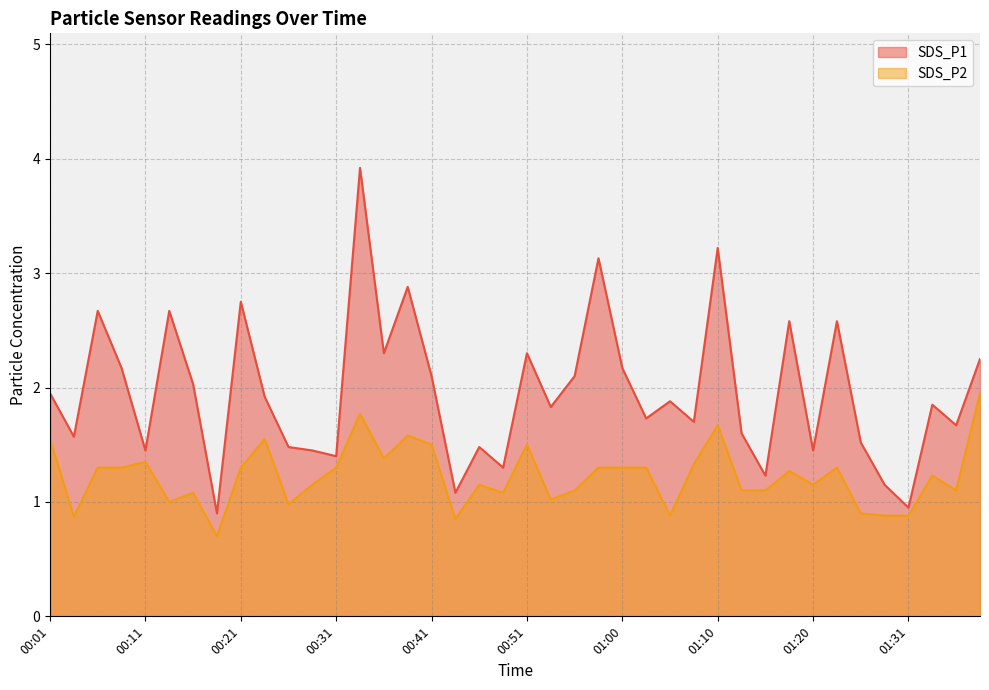

List the series in order of their overall mean, lowest first.

SDS_P2, SDS_P1